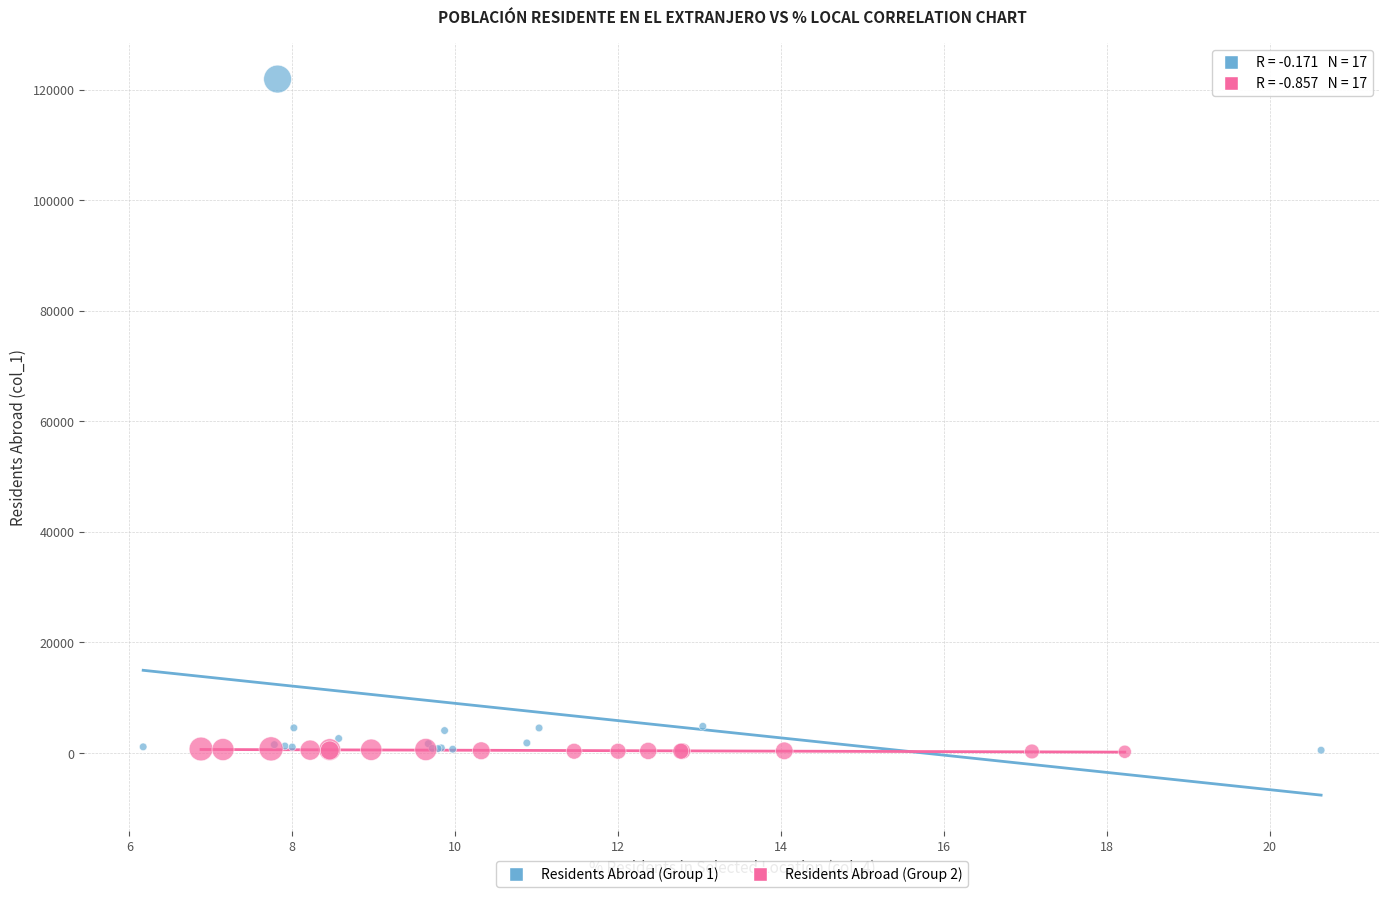

Which series has the widest spread of Y values?

Residents Abroad (Group 1)